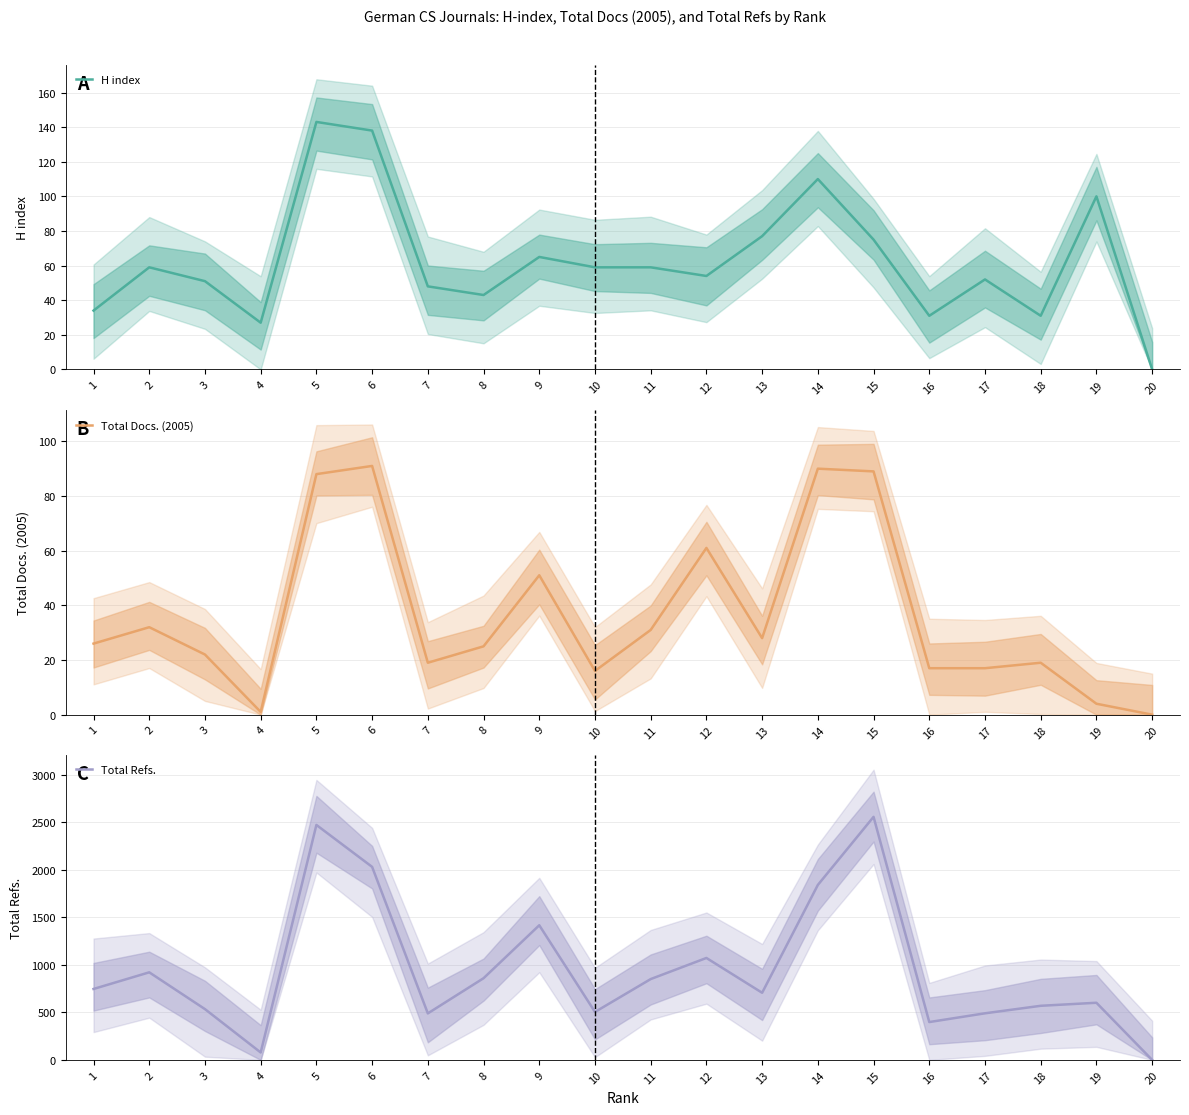

What are all the series names shown in the legend?

H index, Total Docs. (2005), Total Refs.